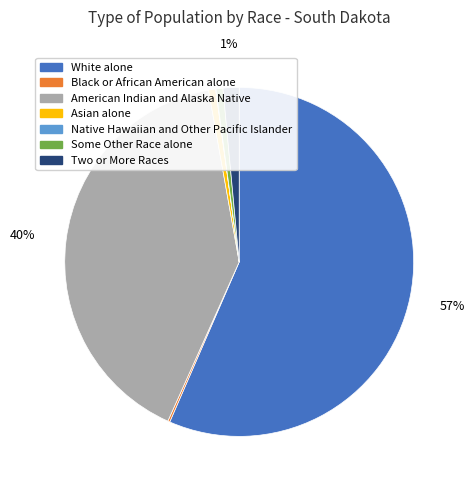

Is the sum of Two or More Races and American Indian and Alaska Native greater than half?

No